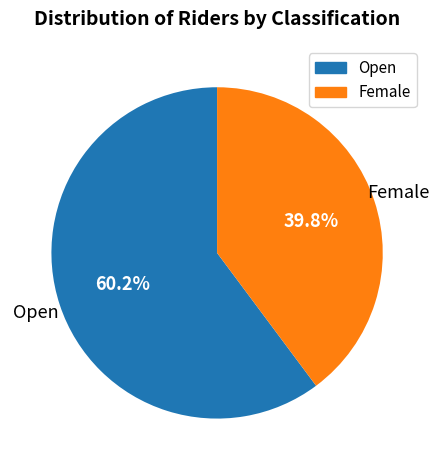

Combined, what portion of the pie is Female and Open?

100.0%